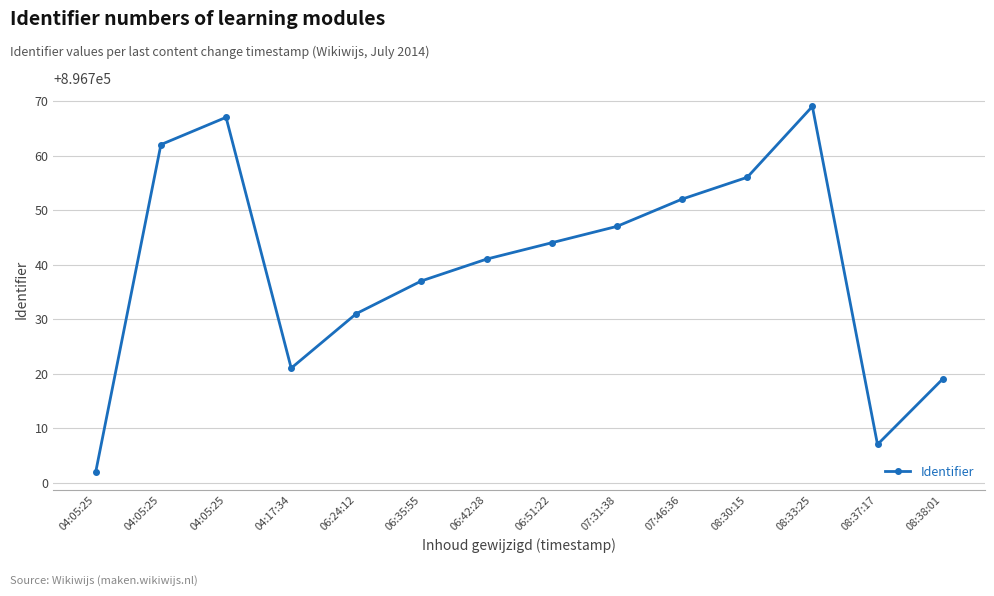

The chart shows a value of 896744 at 06:51:22. True or false?

True